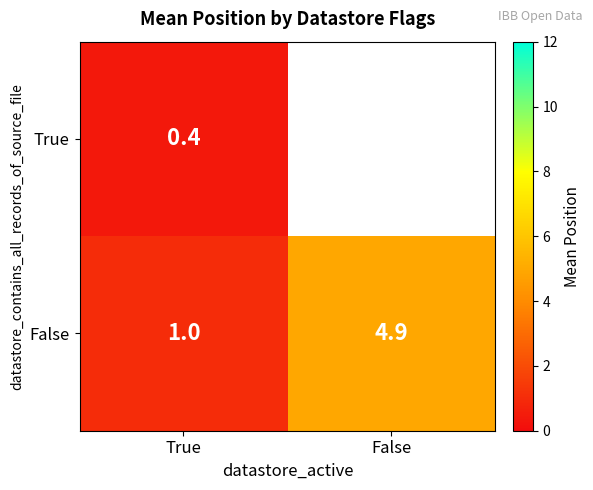

Which category has the lowest value in the False series?

True